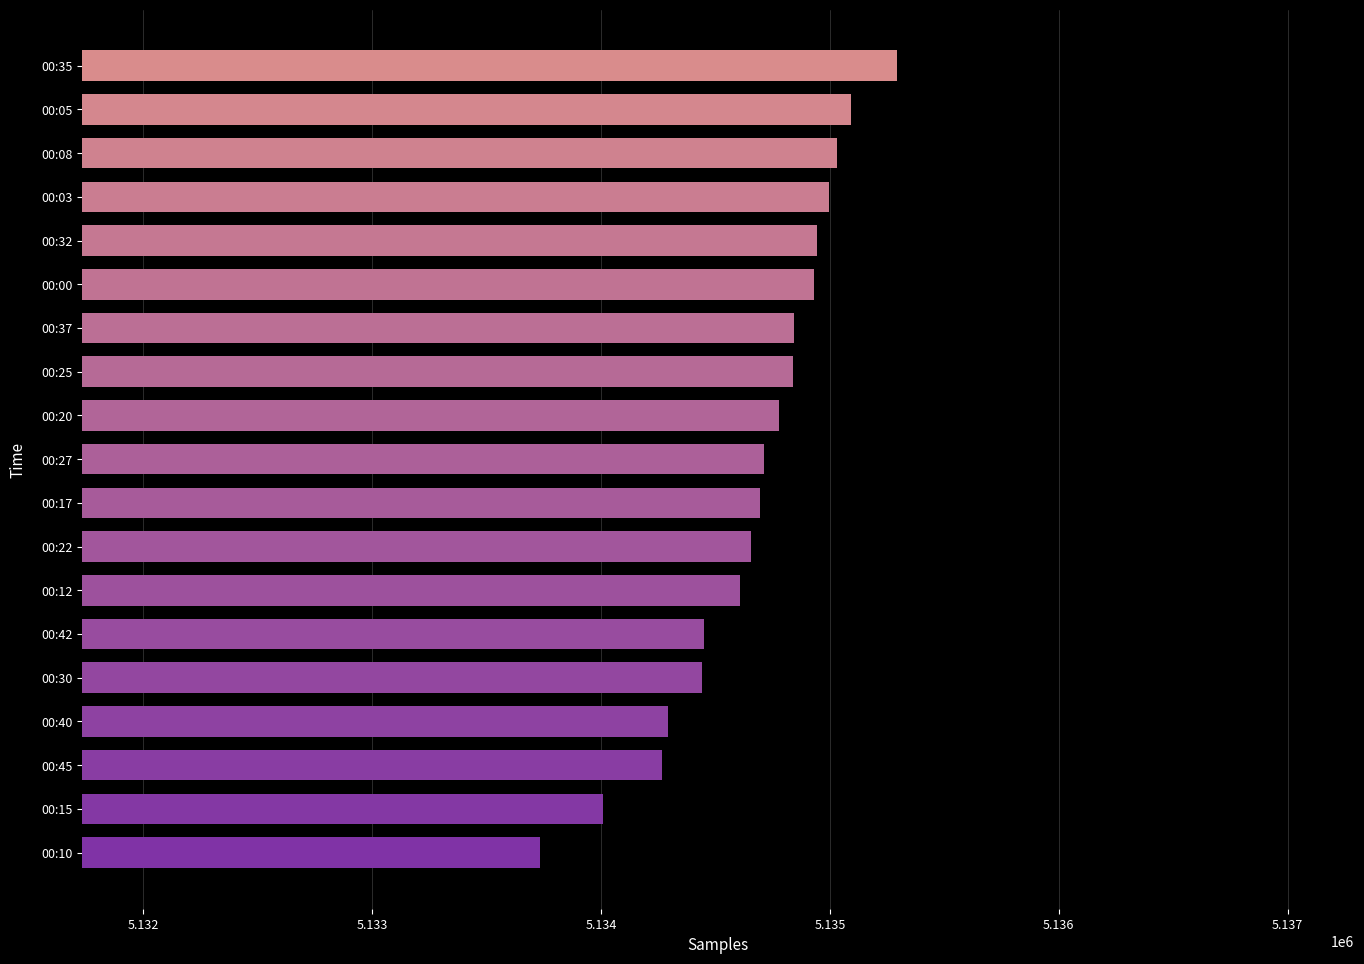

What is the label of the 1st bar from the top?

00:35